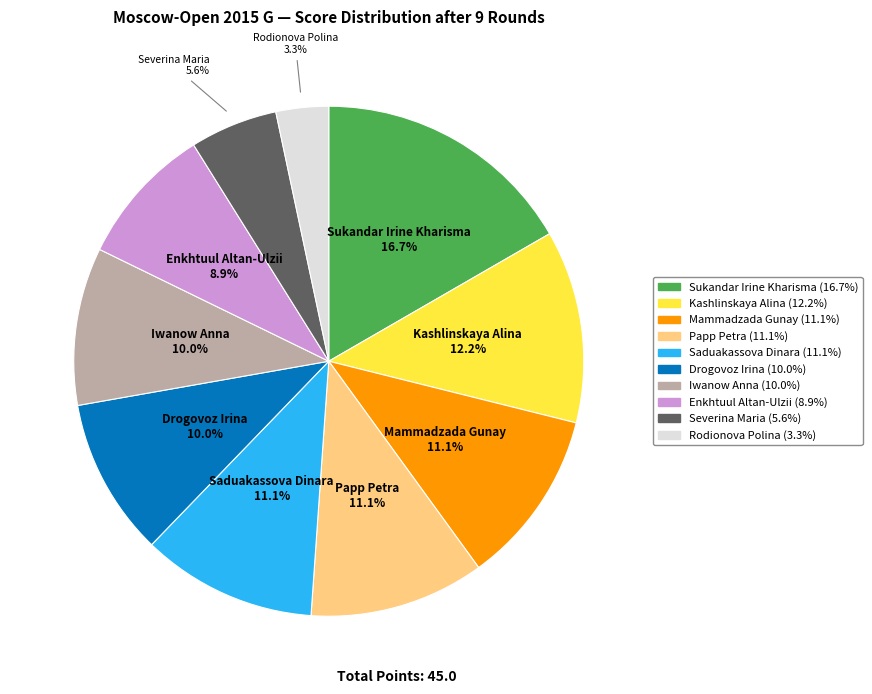

True or false: Saduakassova Dinara accounts for 11% of the total.

True